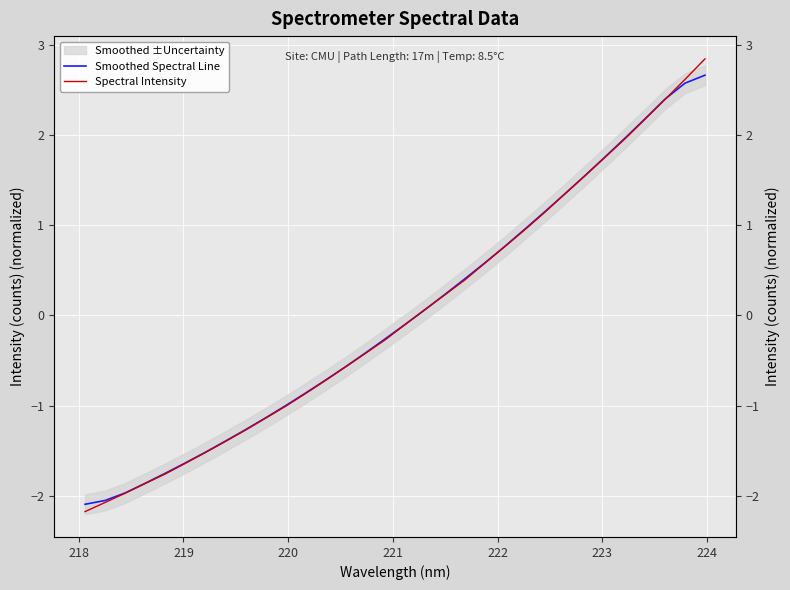

True or false: Smoothed Spectral Line has more than 0 interior local peaks.

False